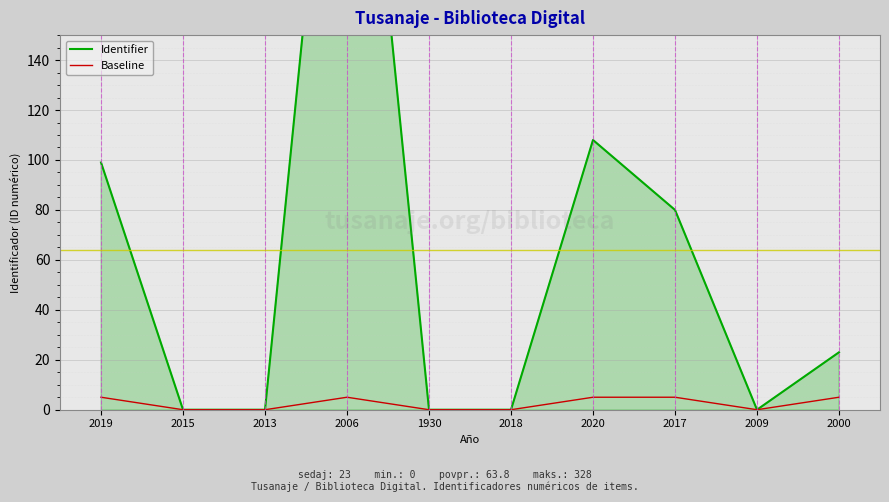

At which label does Identifier reach its minimum?

2015